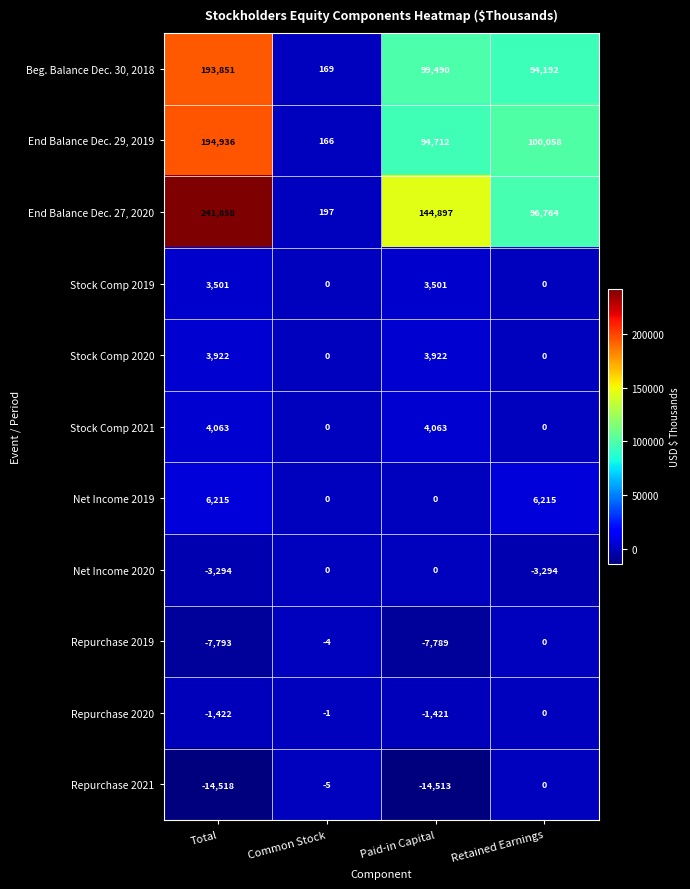

Is the value of Repurchase 2020 at Total greater than the value of Stock Comp 2019 at Retained Earnings?

No